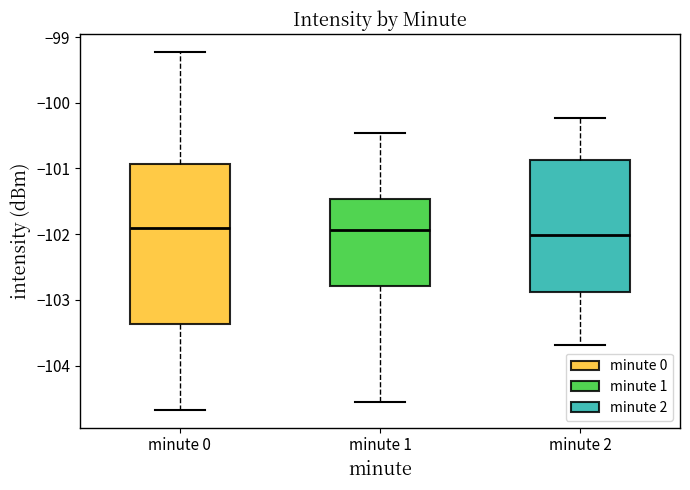

Comparing the boxes themselves (not the whiskers), which one is the tallest?

minute 0